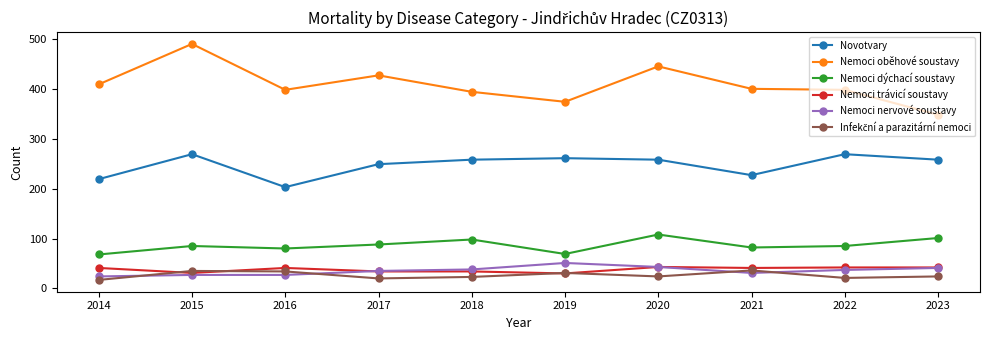

At which category does Nemoci dýchací soustavy reach its first local valley?

2016